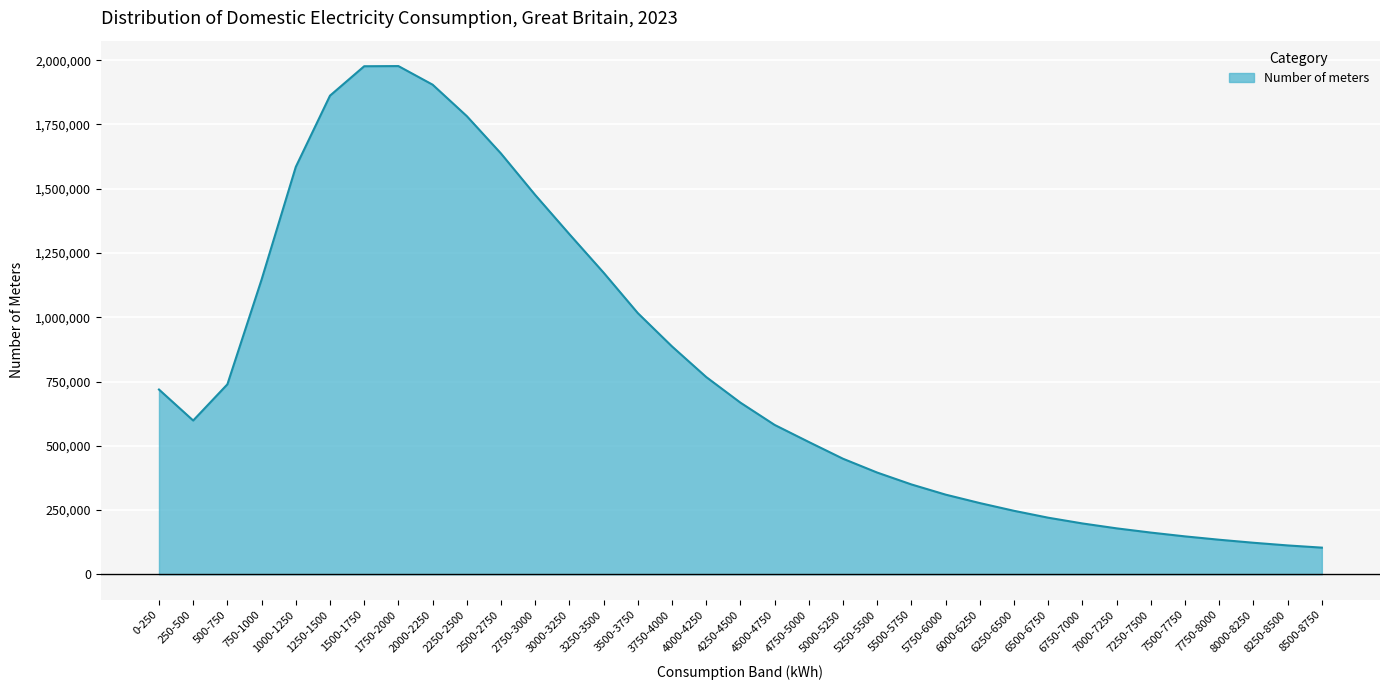

How many values are below 598251?

17